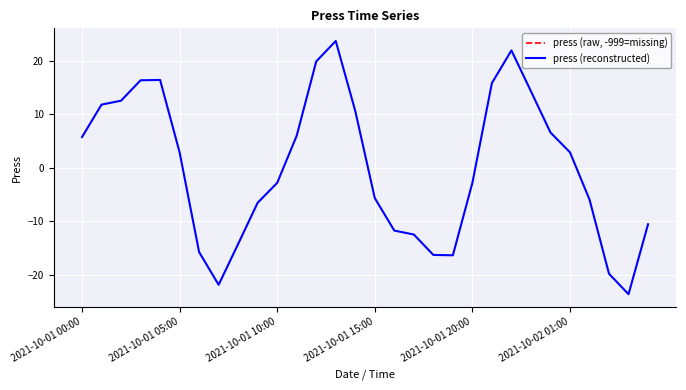

What is the approximate value of press (reconstructed) at 2021-10-01 15:00?

-5.7